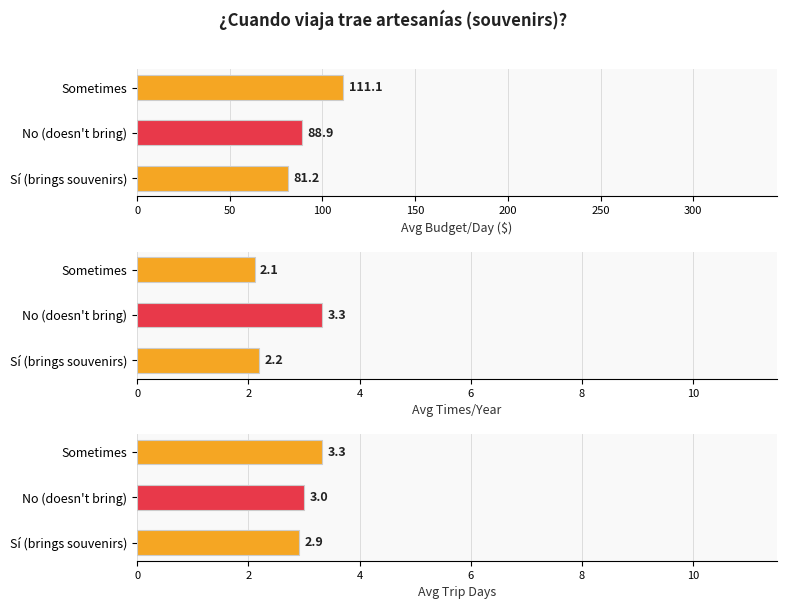

What is the lowest value of the Avg Budget/Day ($) series?

81.2